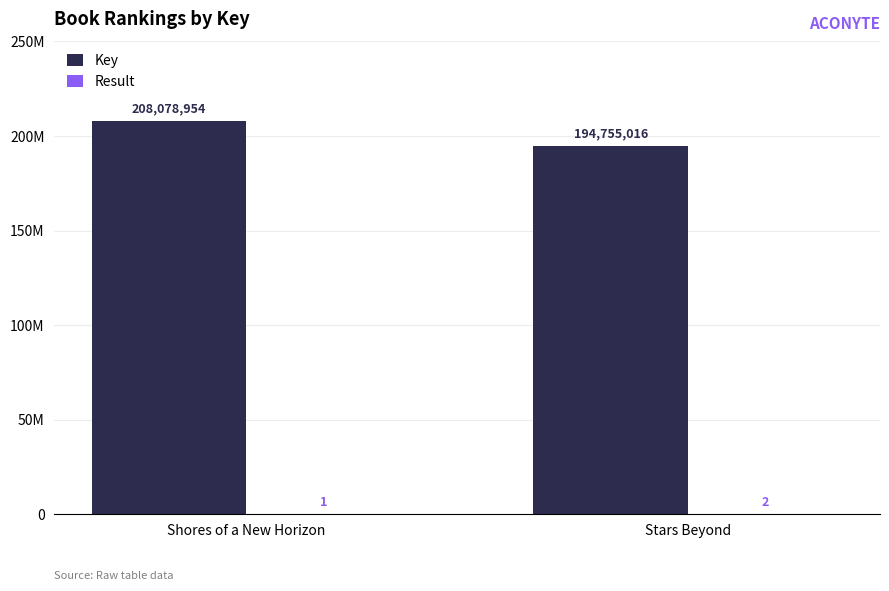

What is the average value of the Result series?

2